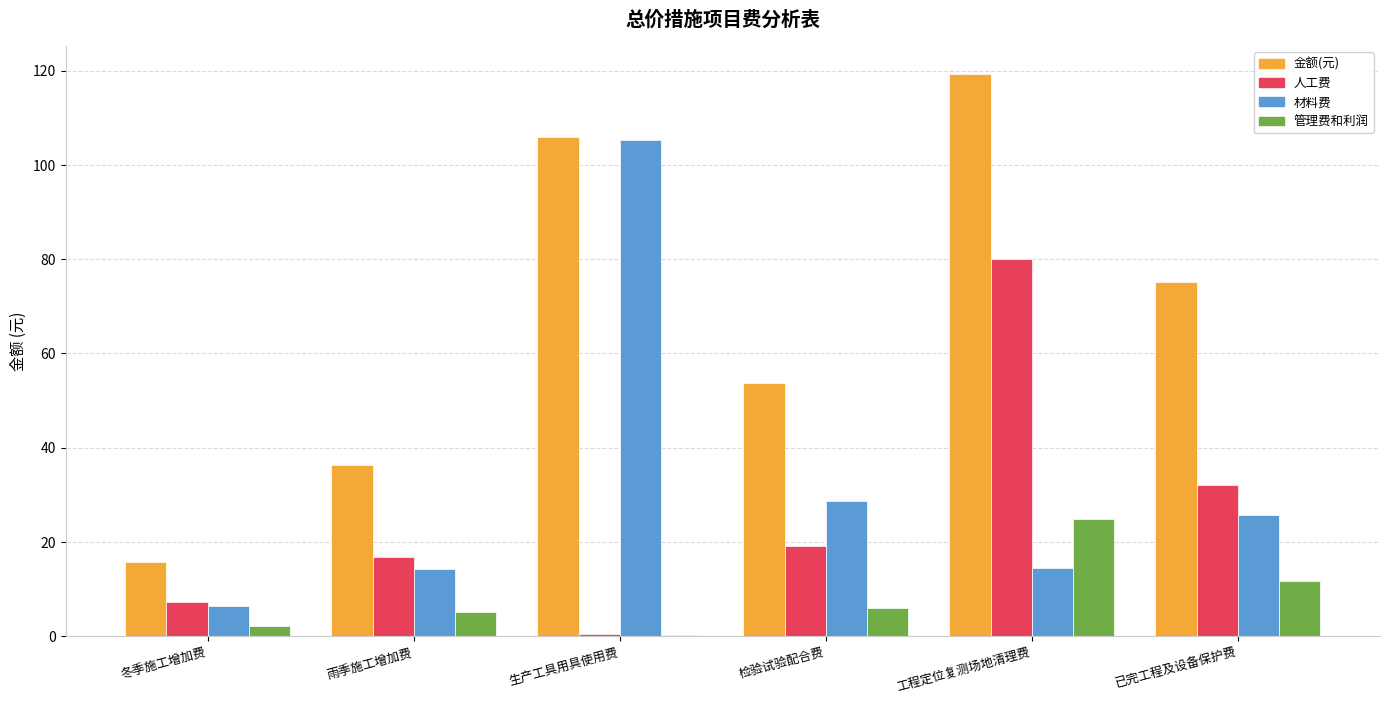

Which series has the largest range (max minus min)?

金额(元)